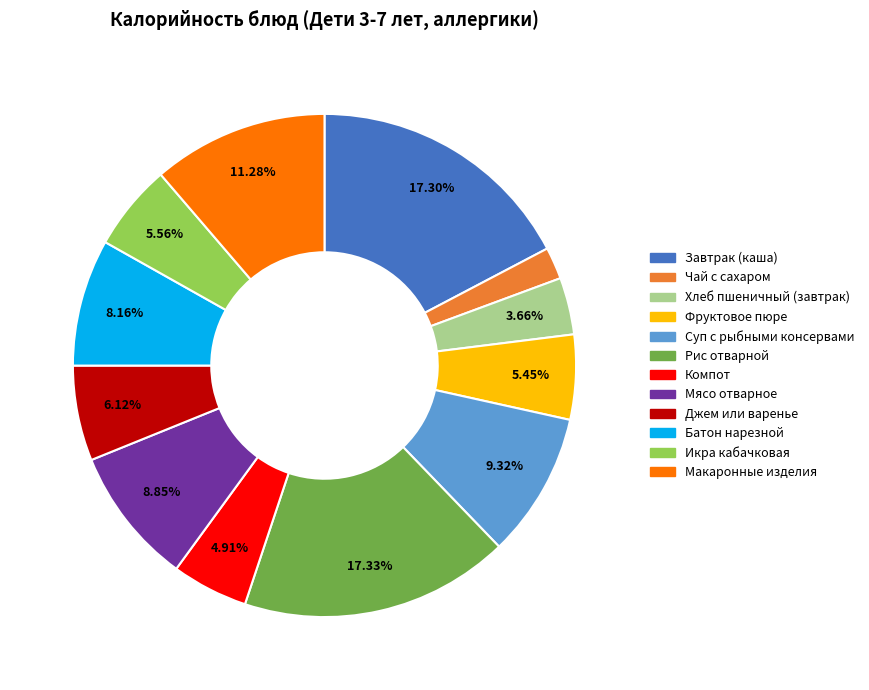

Is Рис отварной the majority of the pie?

No